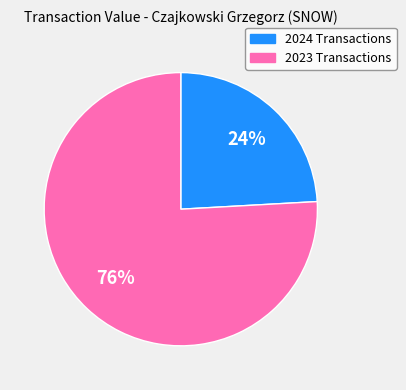

Does any single category account for the majority?

Yes